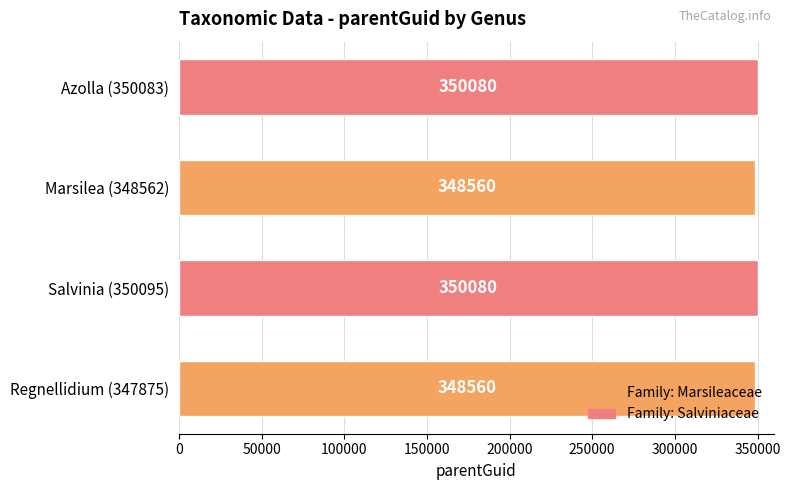

Which has a higher value, Marsilea (348562) or Azolla (350083)?

Azolla (350083)